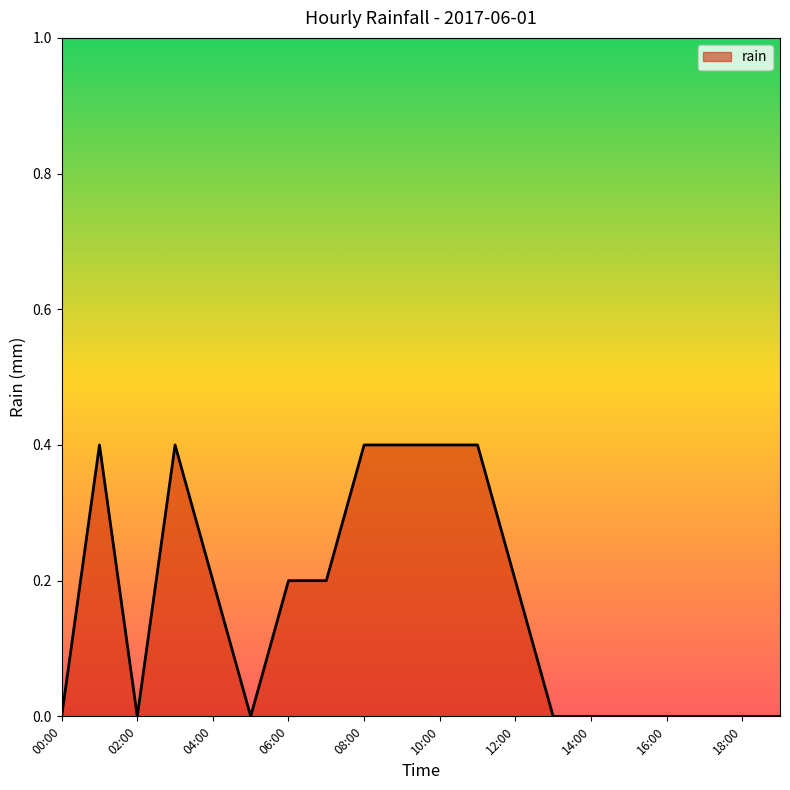

What is the greatest value displayed?

0.4